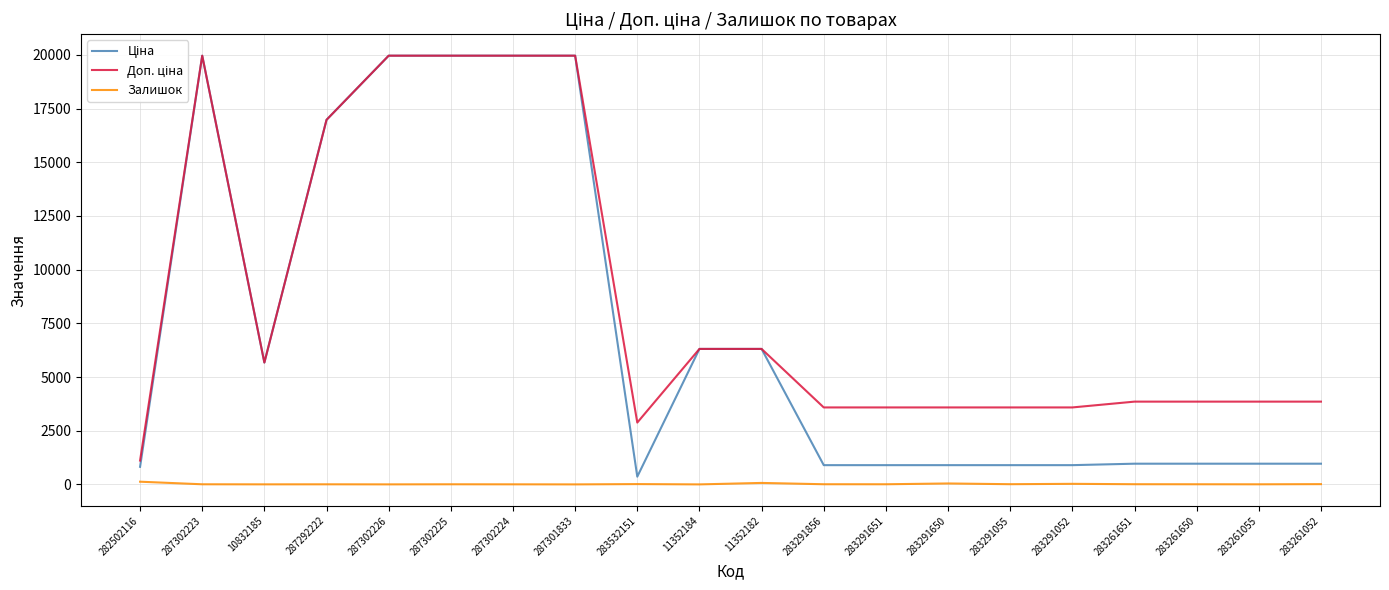

Is this an area chart (filled region under the line)?

No